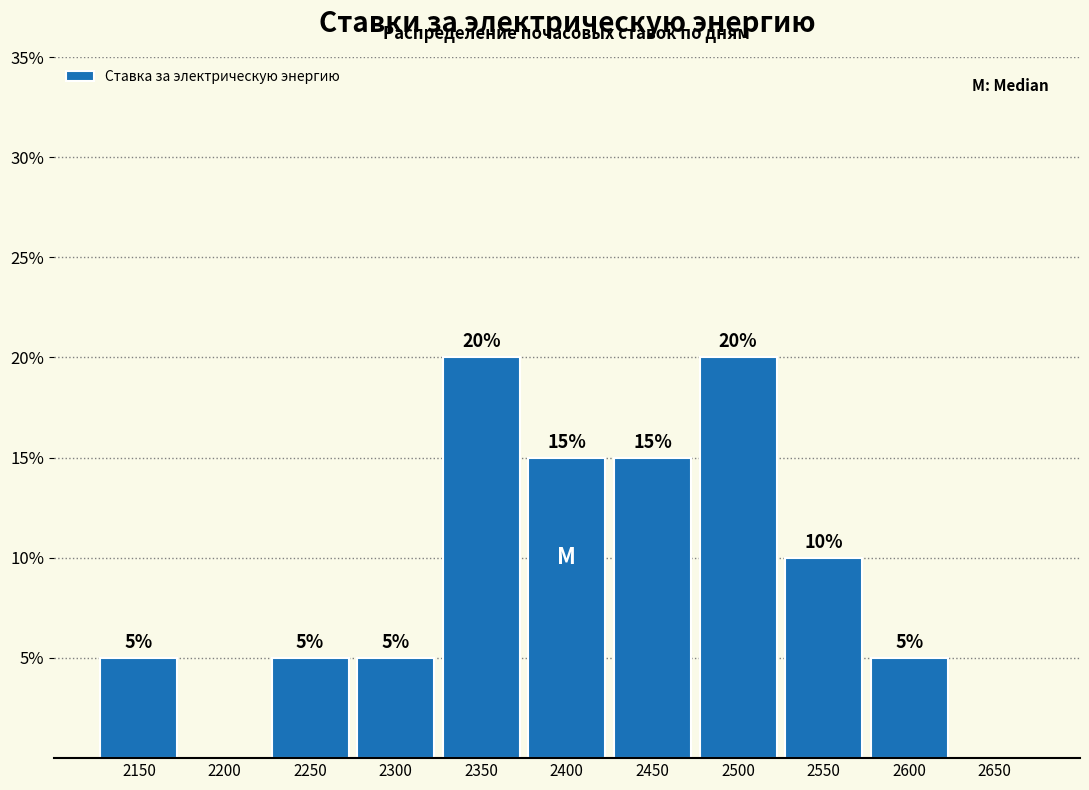

Reading left to right, what are all the values shown in this chart?

2150=5	2200=0	2250=5	2300=5	2350=20	2400=15	2450=15	2500=20	2550=10	2600=5	2650=0